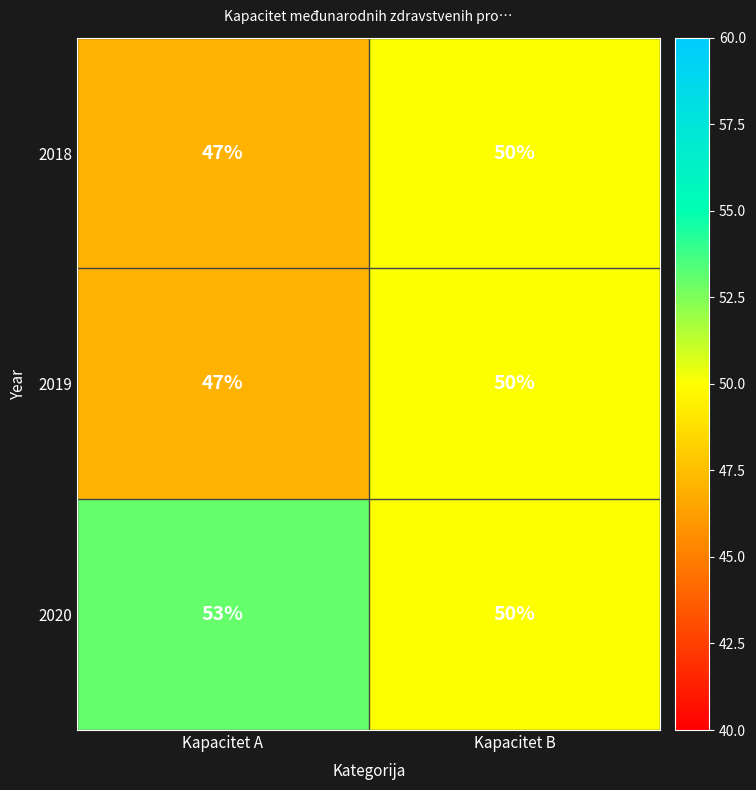

Rank the categories by 2020 value from lowest to highest.

Kapacitet B, Kapacitet A